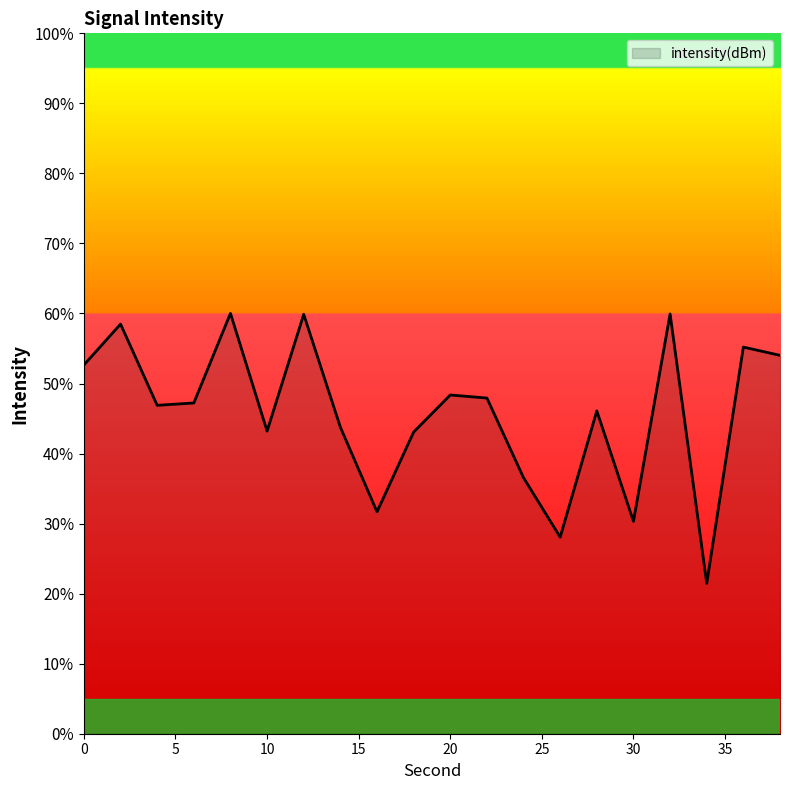

What is the maximum value shown in the chart?

60.0